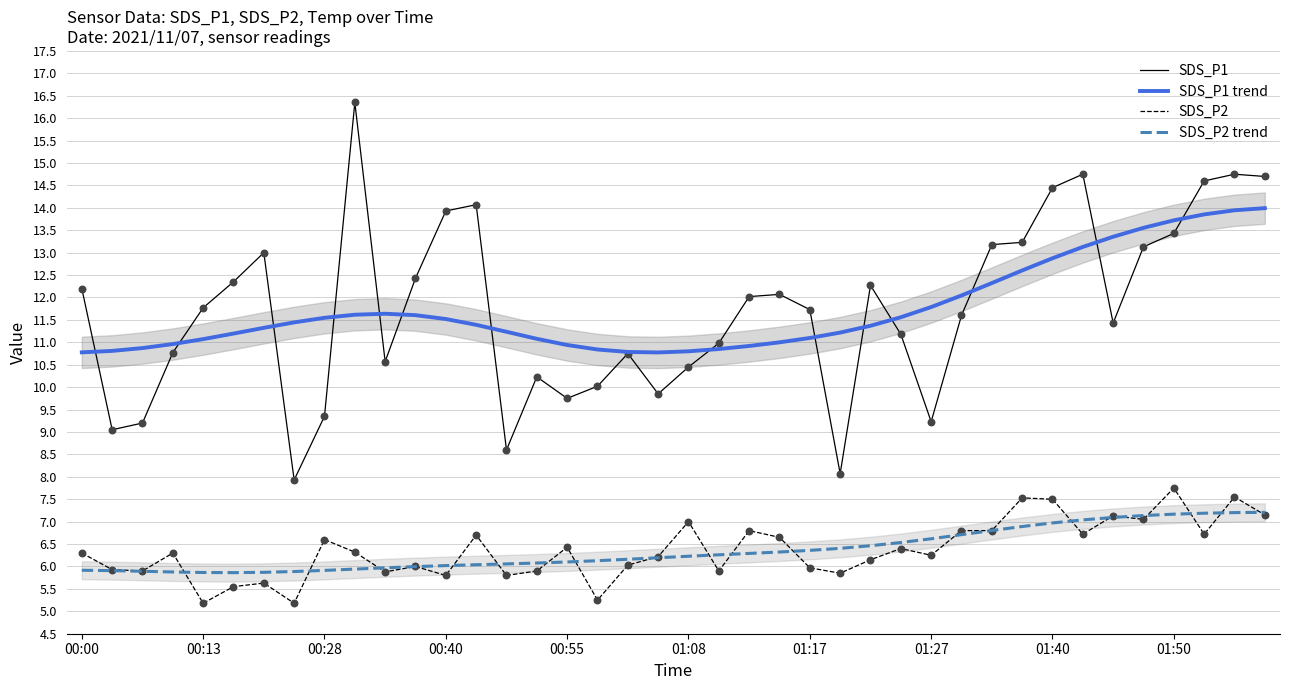

Which series contains the lowest Y value?

SDS_P2